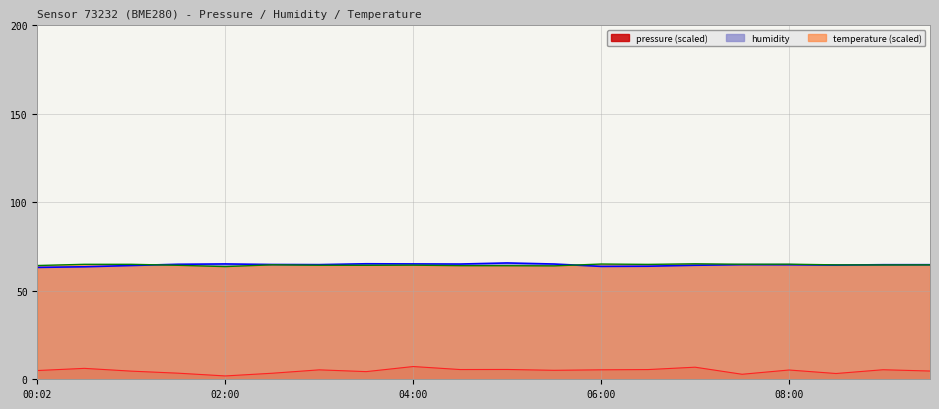

What is the value of the temperature point at the 5th from the left?

63.7